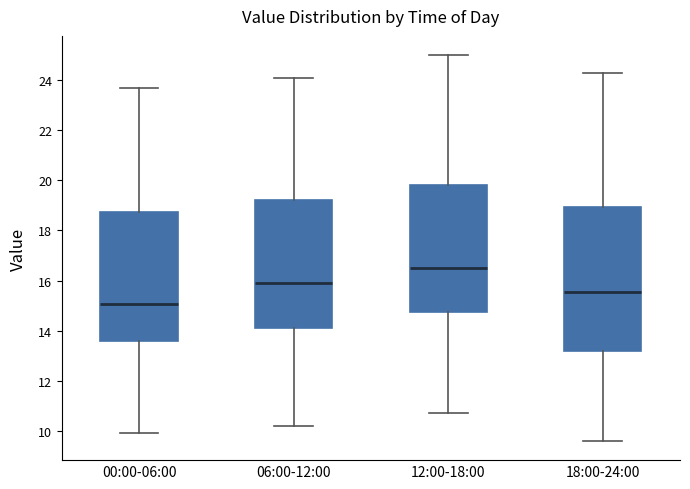

Reading left to right, read every box against the y-axis: the position of its median line, the range the box covers, and the ends of its whiskers. The values are not printed on the chart, so give them approximately, as read against the axis.

00:00-06:00: median 15.0, box 13.6 to 18.8, whiskers 10.0 to 23.6
06:00-12:00: median 16.0, box 14.2 to 19.2, whiskers 10.2 to 24.2
12:00-18:00: median 16.6, box 14.8 to 19.8, whiskers 10.8 to 25.0
18:00-24:00: median 15.6, box 13.2 to 19.0, whiskers 9.6 to 24.4